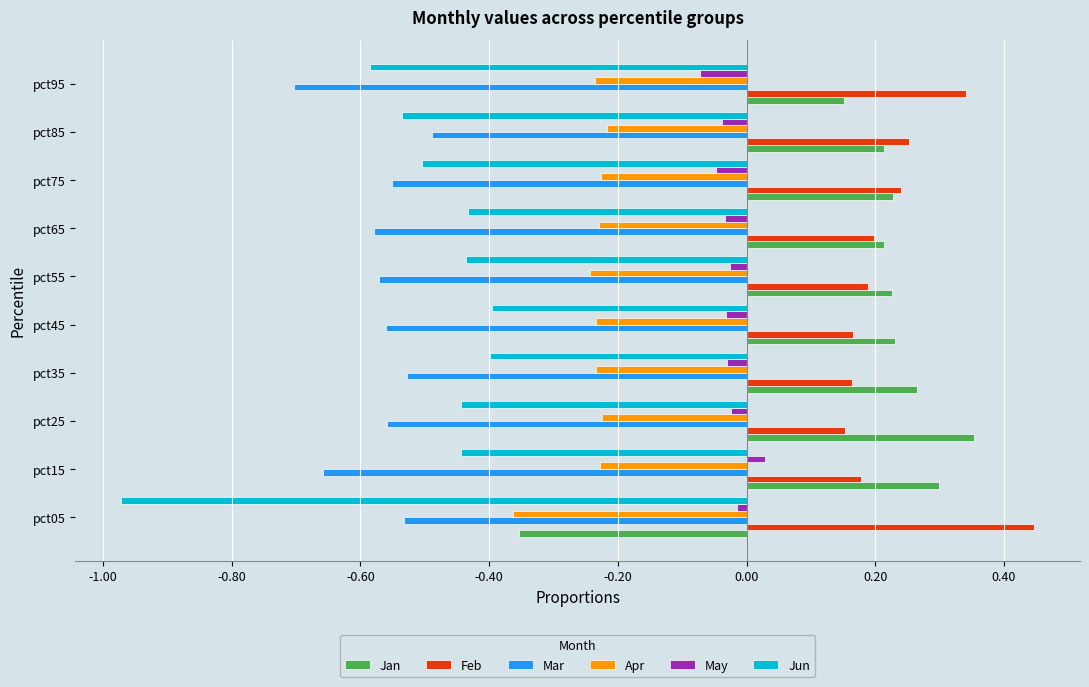

Which series has the widest spread of values?

Jan